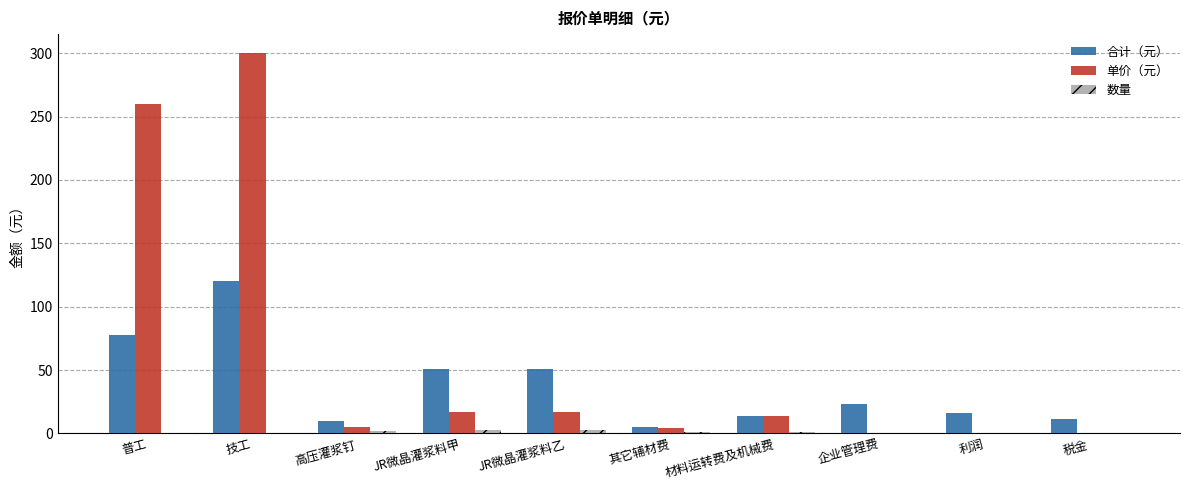

What is the sum of all 合计（元） values?

380.0